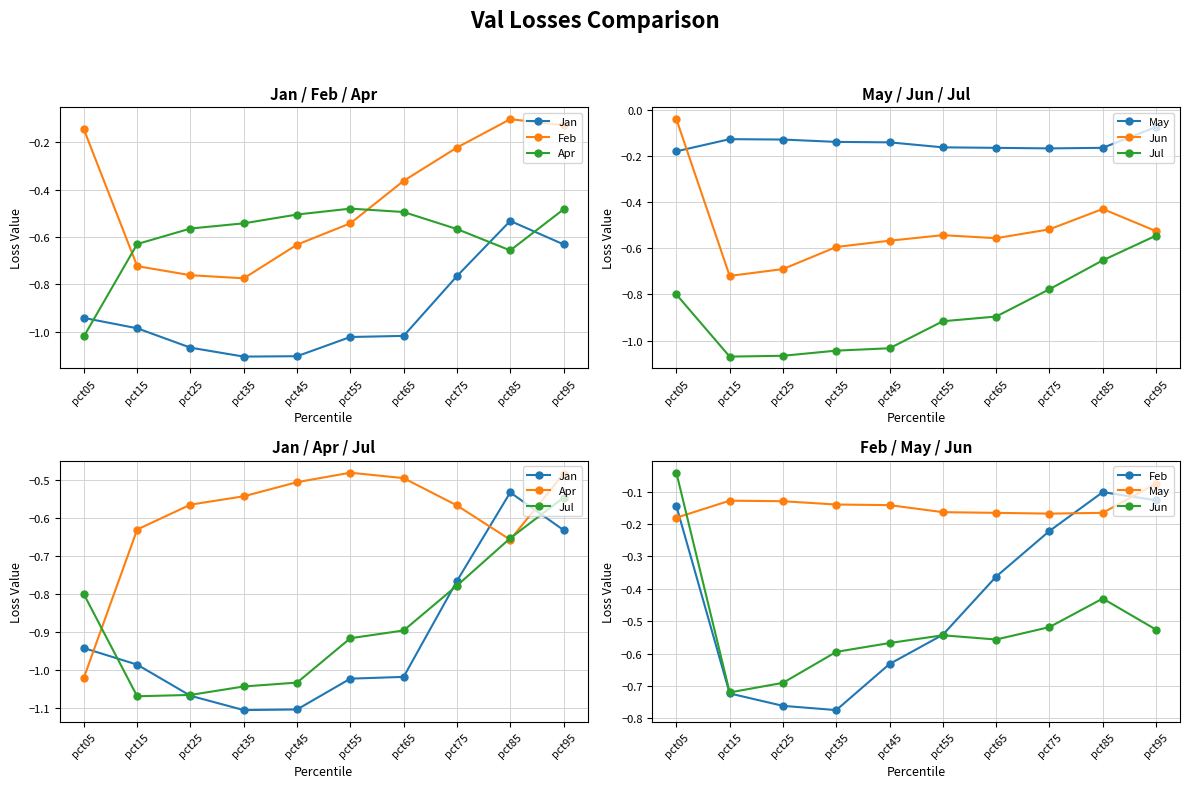

At which category does Jan reach its first local peak?

pct85